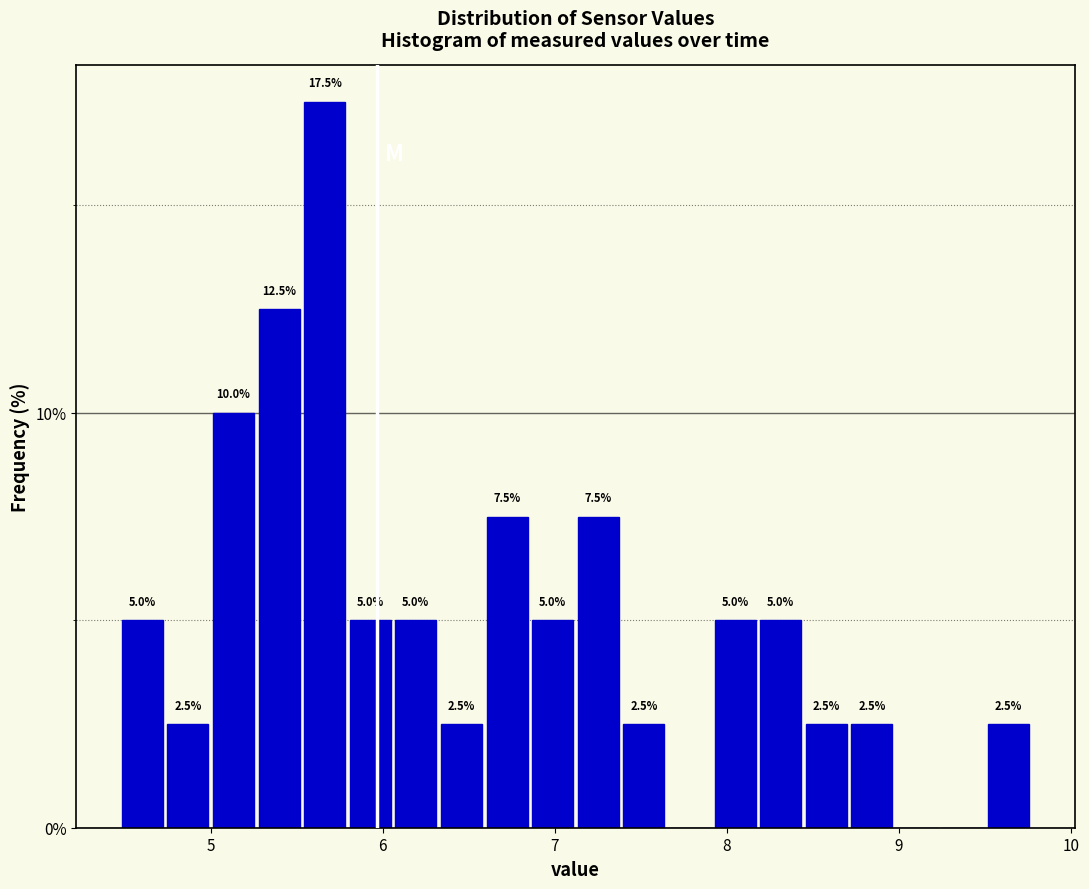

Read against the x-axis, roughly where is the centre of the tallest bar?

5.7